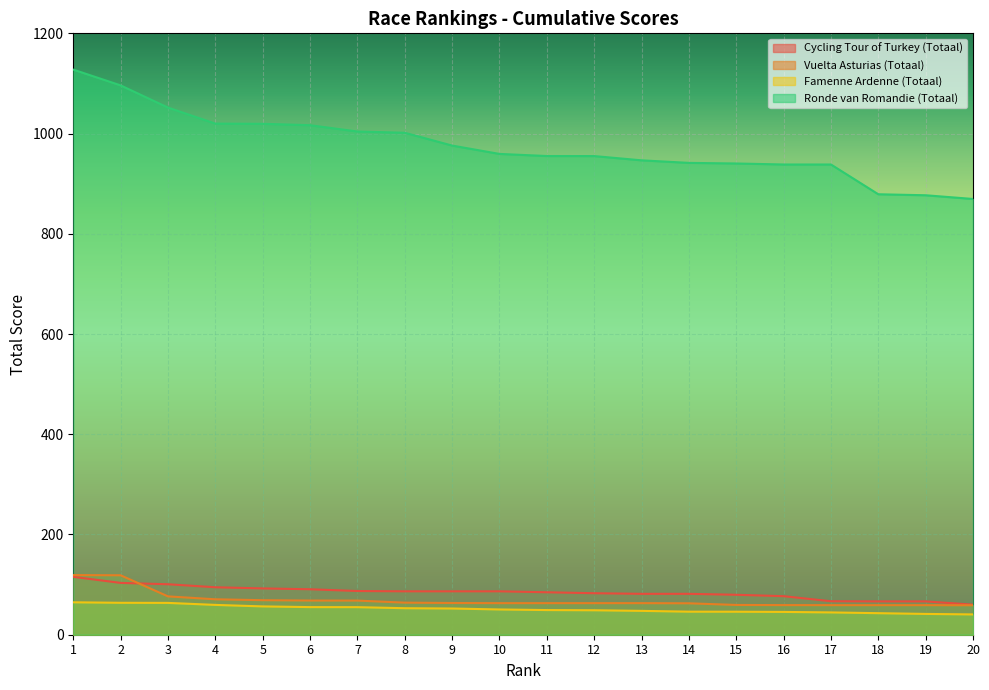

At which category is the sum across all series the highest?

1